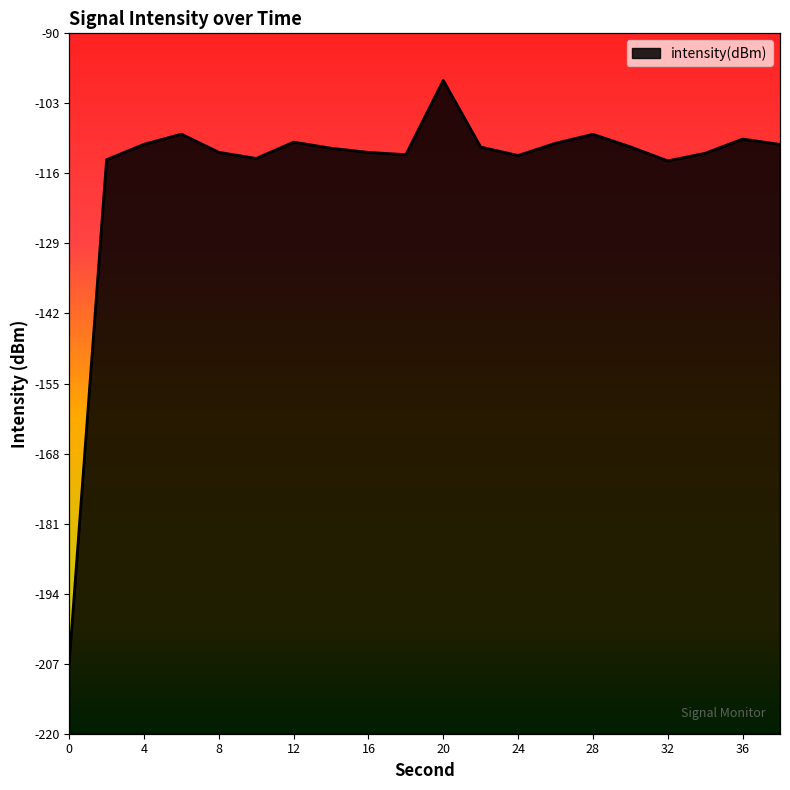

What is the value of the 20th point from the left?

-110.6